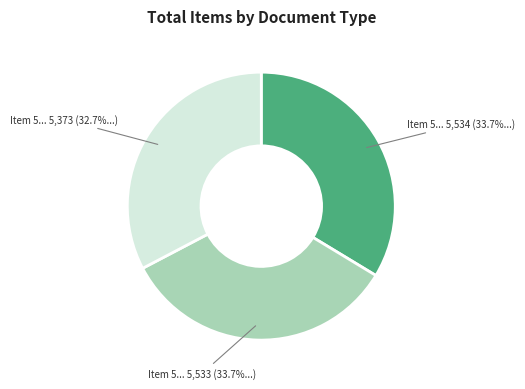

Does any single category account for the majority?

No